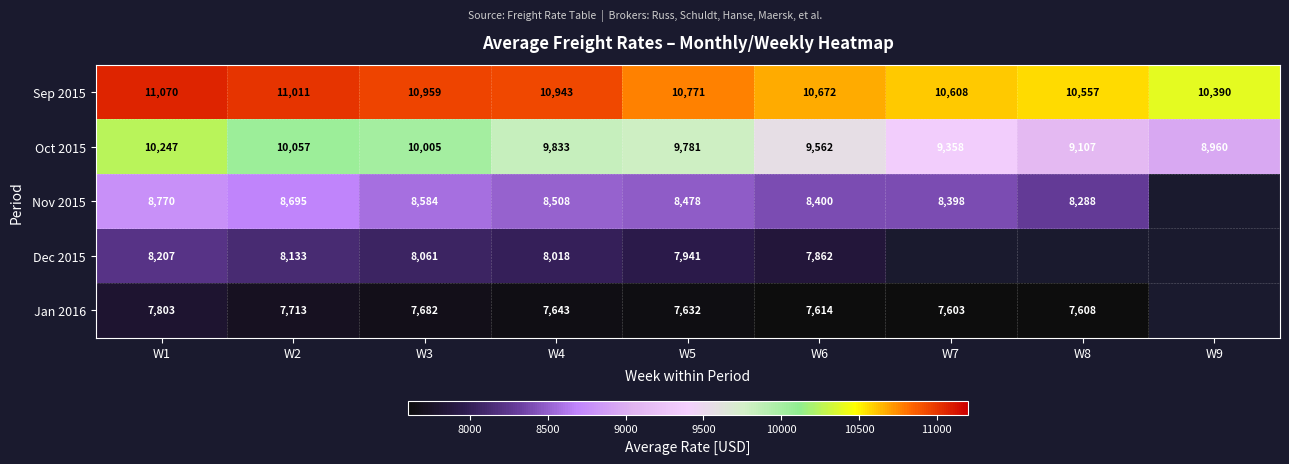

Where is Oct 2015 nearest to the value 9603?

W6